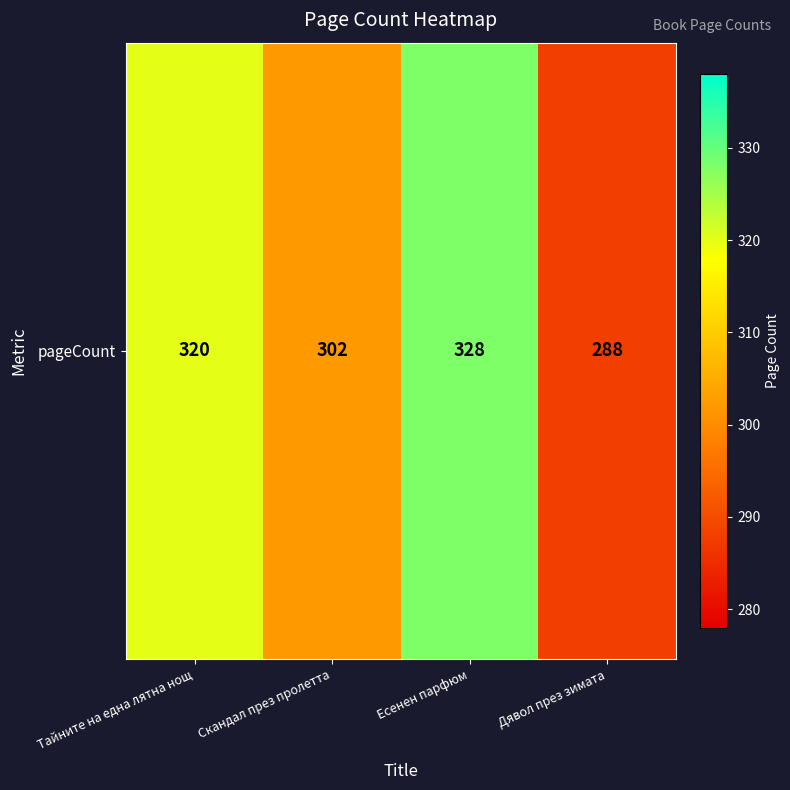

Reading left to right, list all the values displayed in this chart.

320	302	328	288